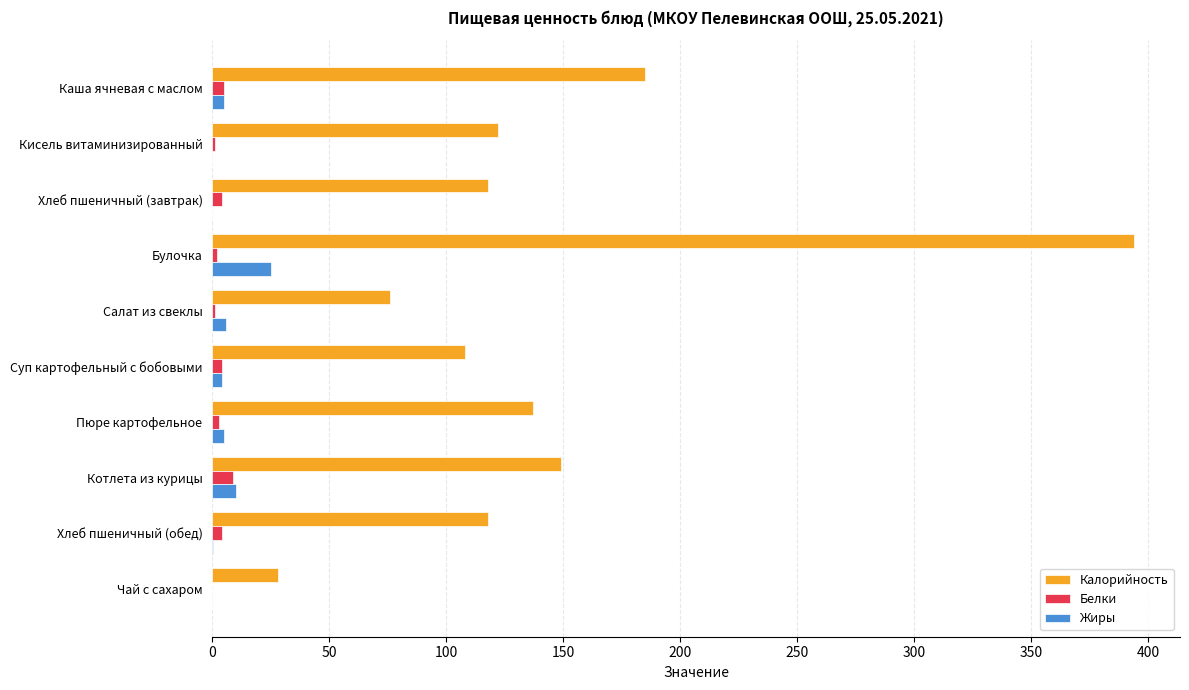

What is the sum of all Жиры values?

55.3